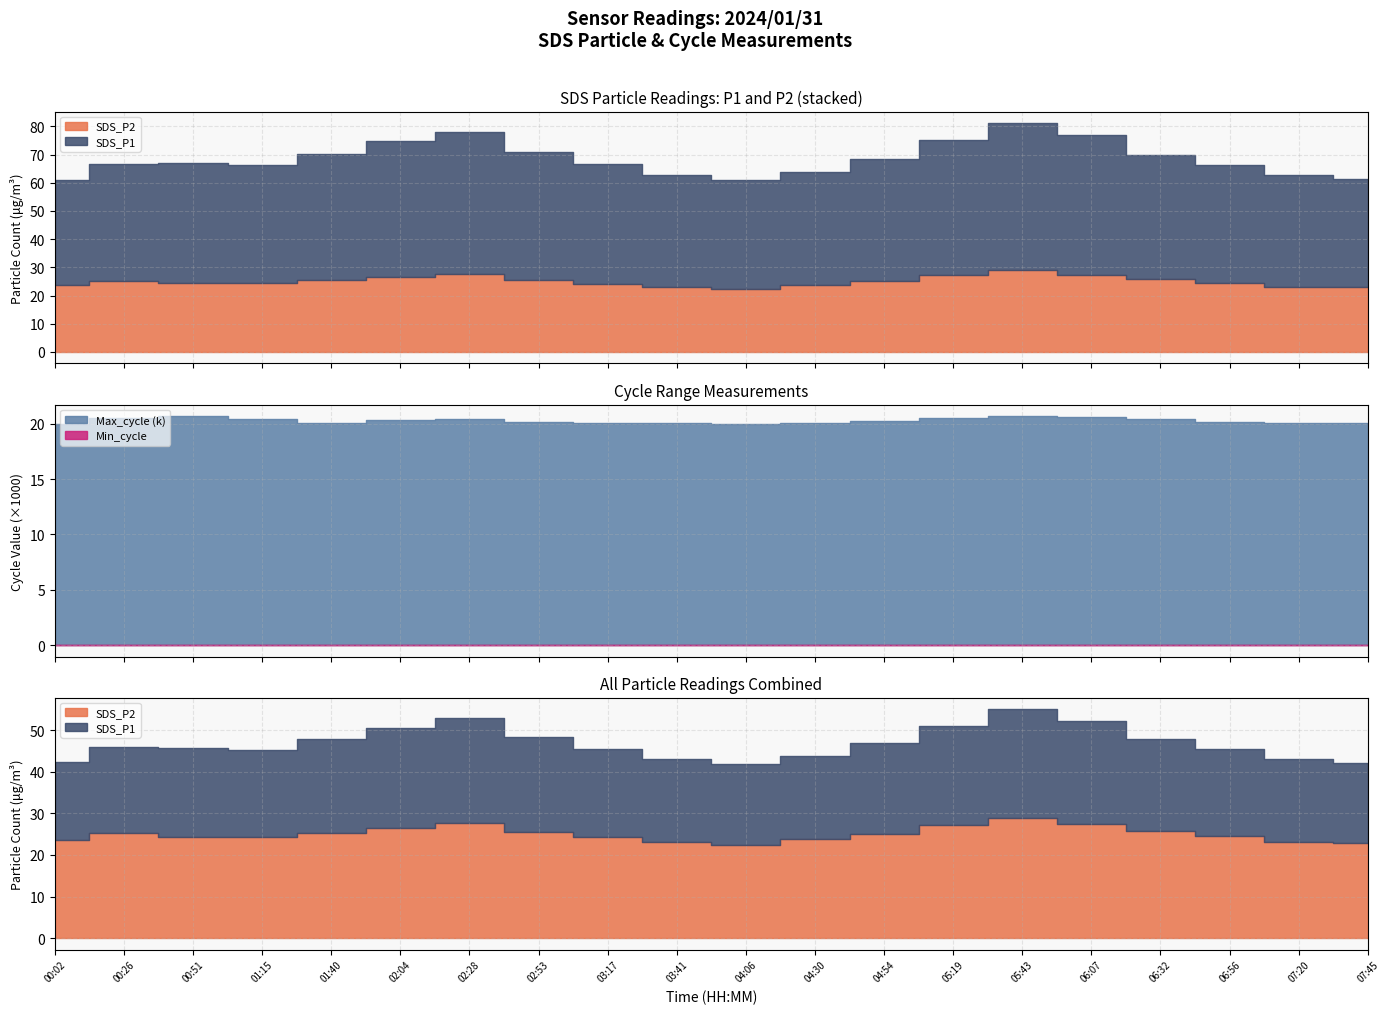

What is the maximum value shown in the chart?

20700.0